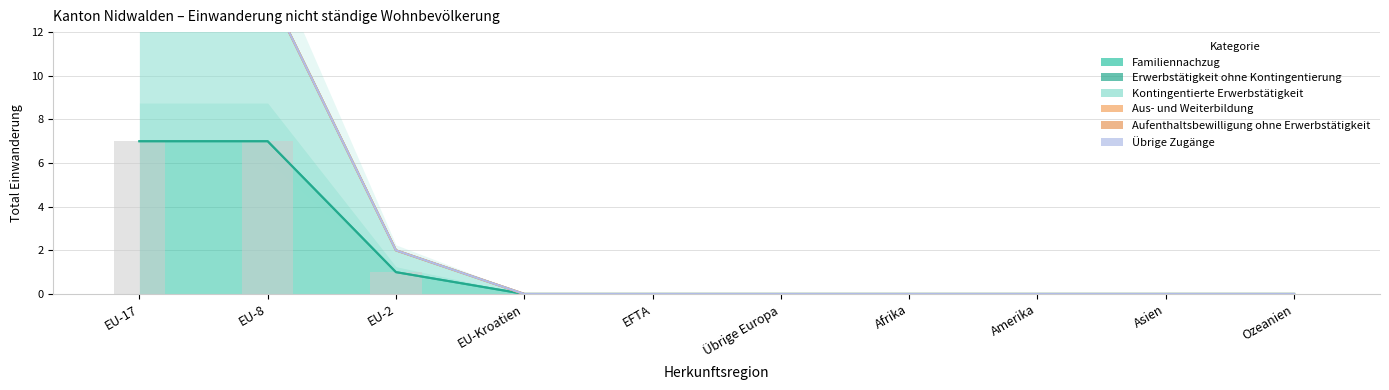

How many series are shown in this chart?

6